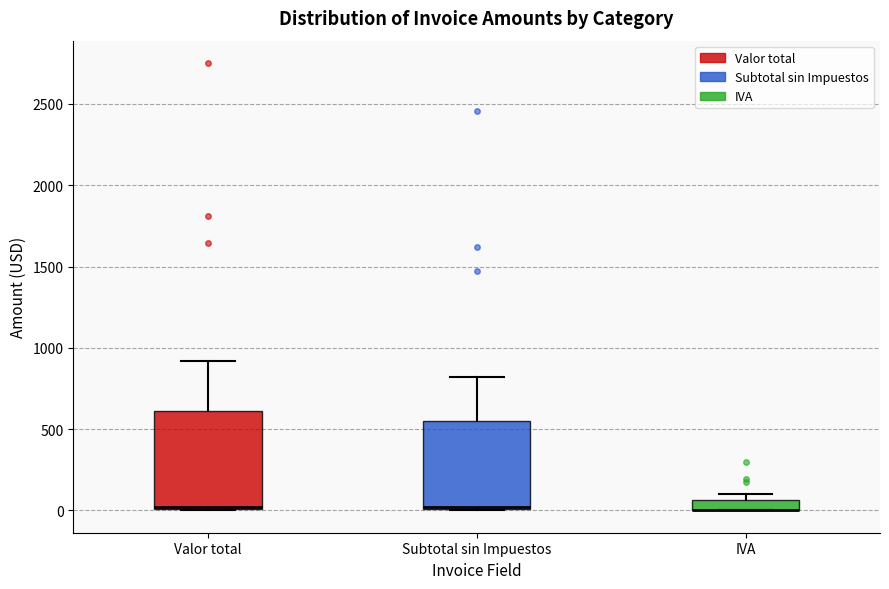

Where is the lower edge of the box for Subtotal sin Impuestos on the y-axis? The values are not printed on the chart, so give them approximately, as read against the axis.

0